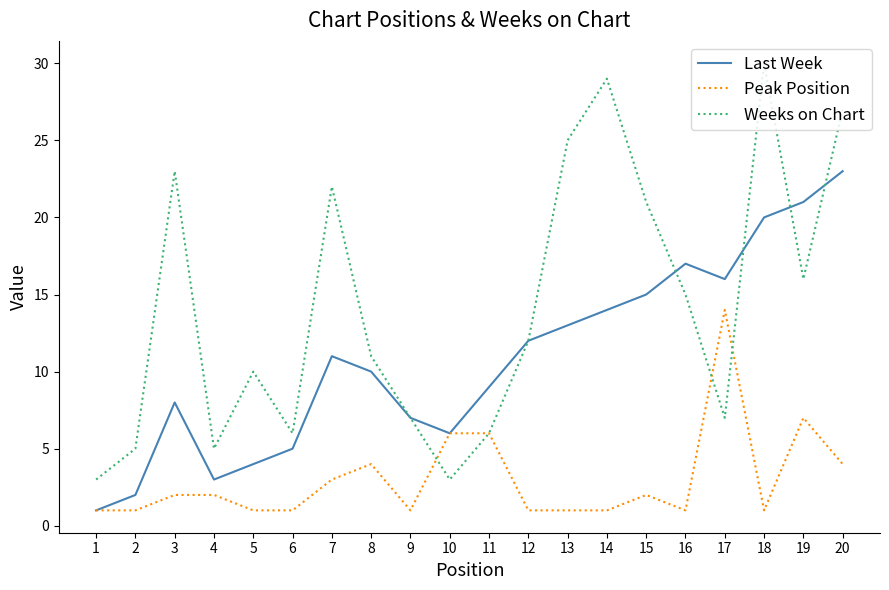

How many interior local peaks does the Weeks on Chart series have?

5